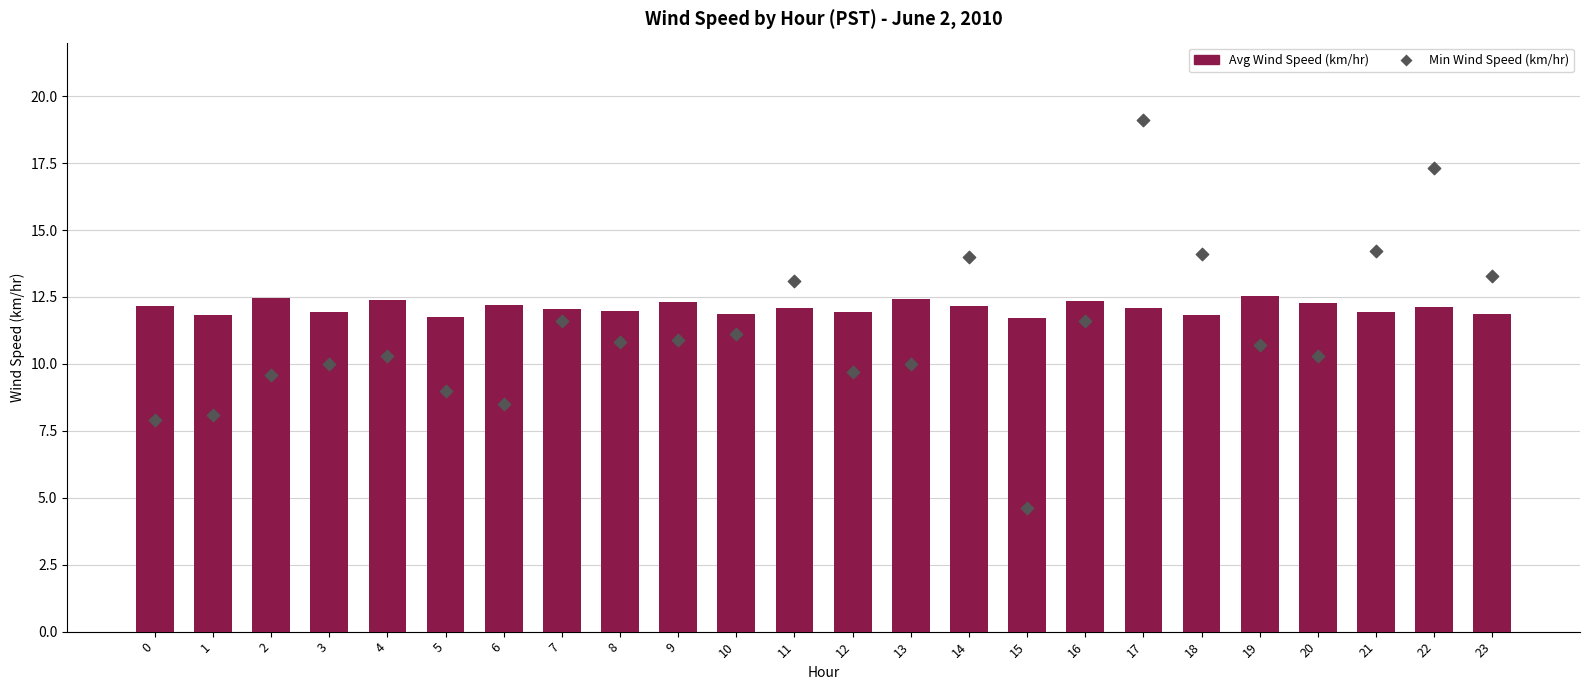

Is the value of Avg Wind Speed (km/hr) at 11 greater than the value of Min Wind Speed (km/hr) at 4?

Yes